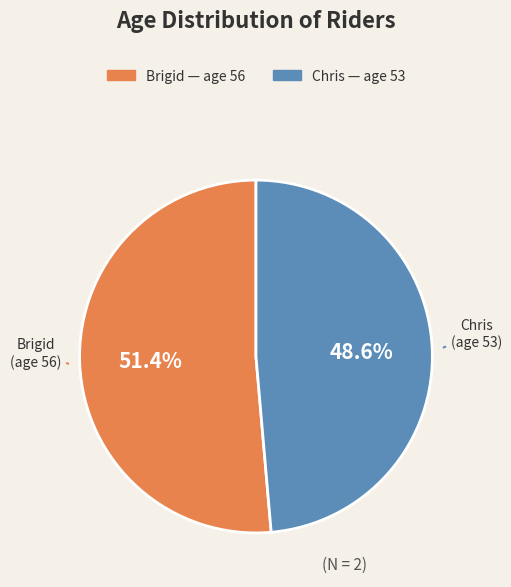

How many segments does this pie chart have?

2